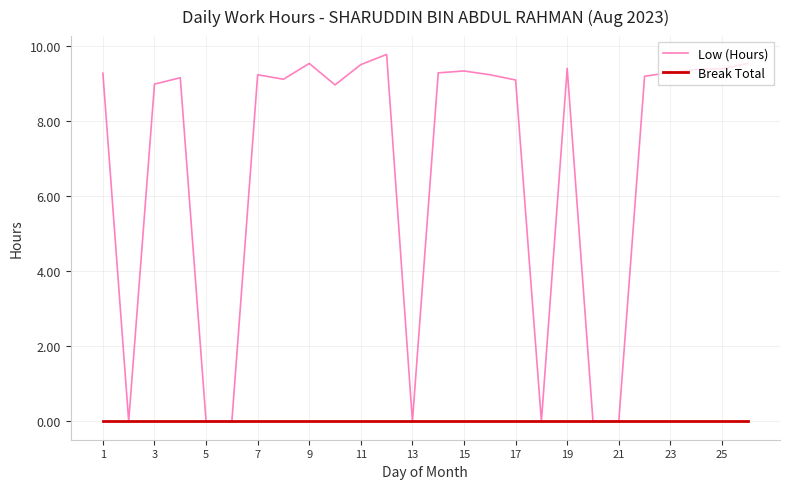

Which series has the widest spread of values?

Low (Hours)